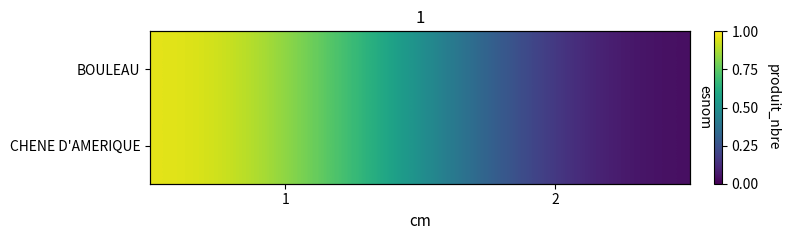

List the labels in order of CHENE D'AMERIQUE value, smallest first.

2, 1